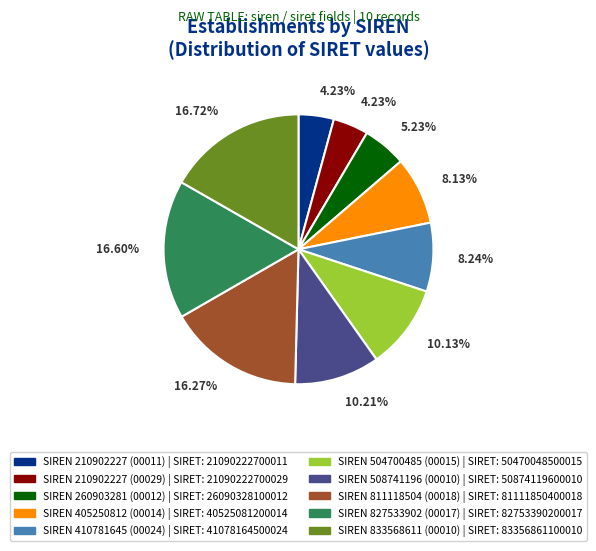

Does any single category account for the majority?

No